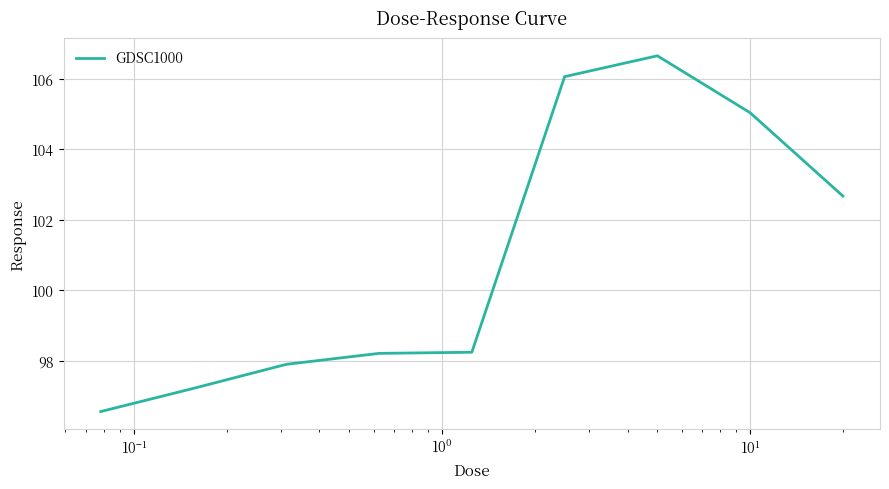

What is the maximum value shown in the chart?

106.6